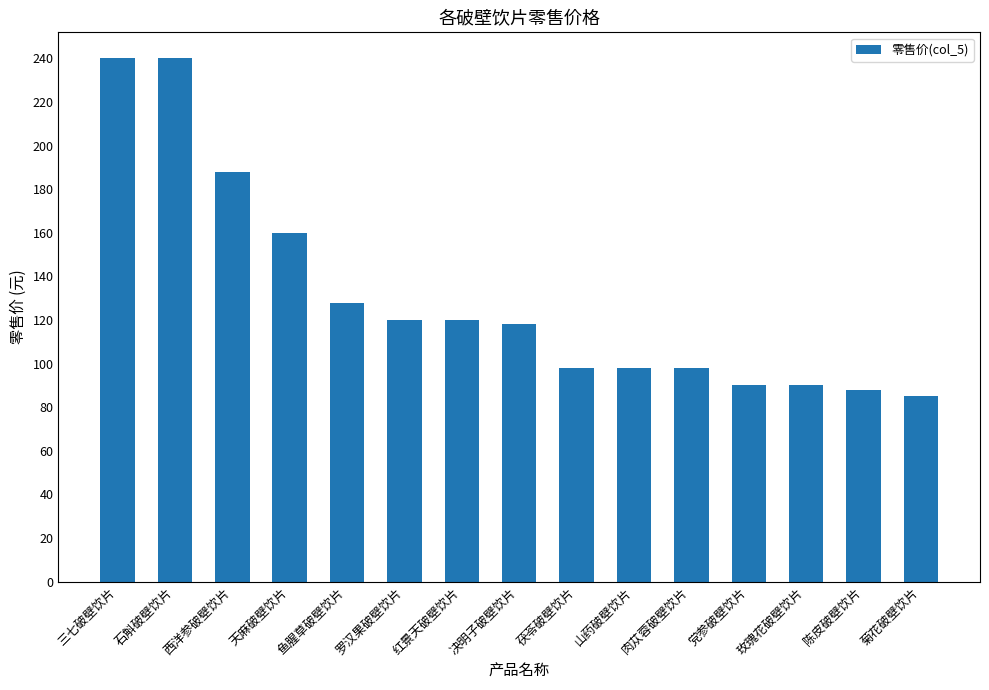

What is the value of the 2nd bar from the left?

240